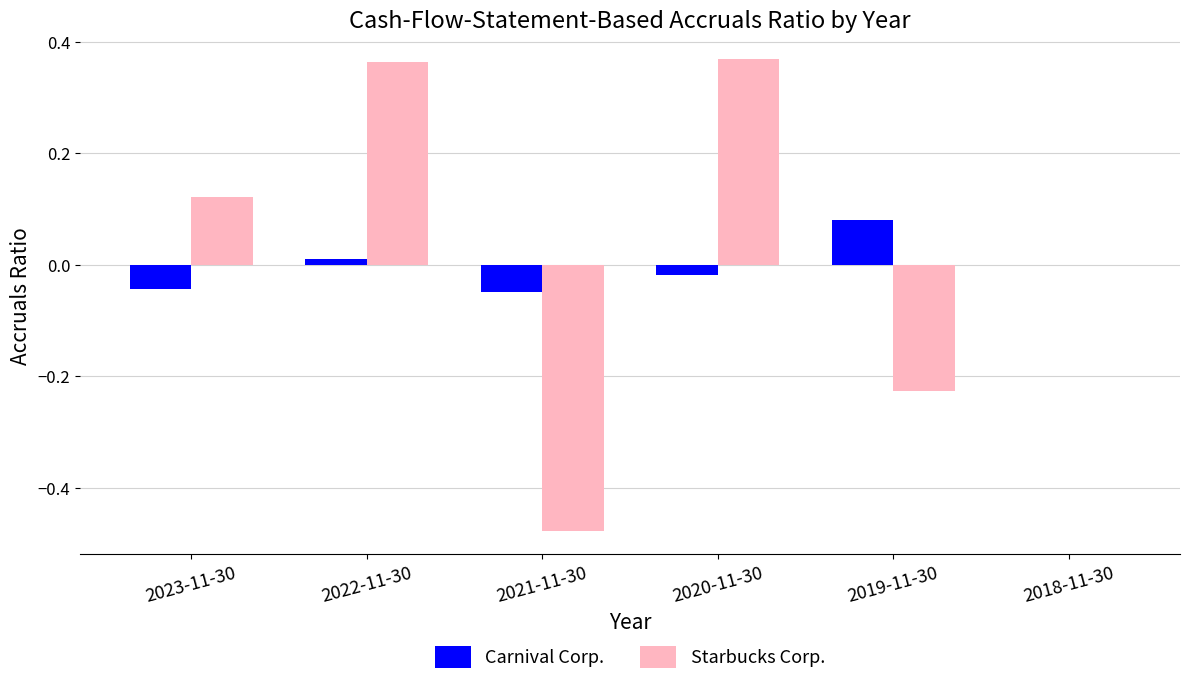

What are all the series names shown in the legend?

Carnival Corp., Starbucks Corp.